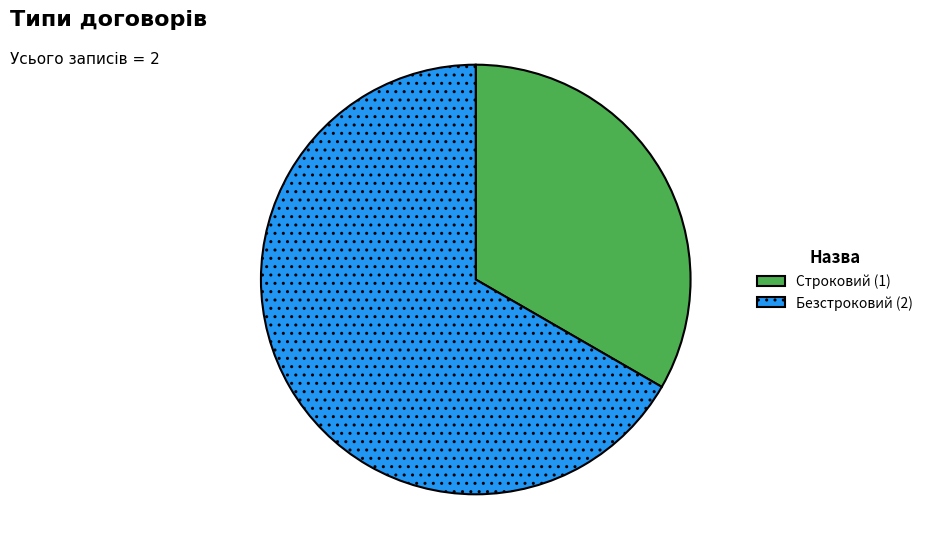

What is the smallest slice in the pie chart?

Строковий